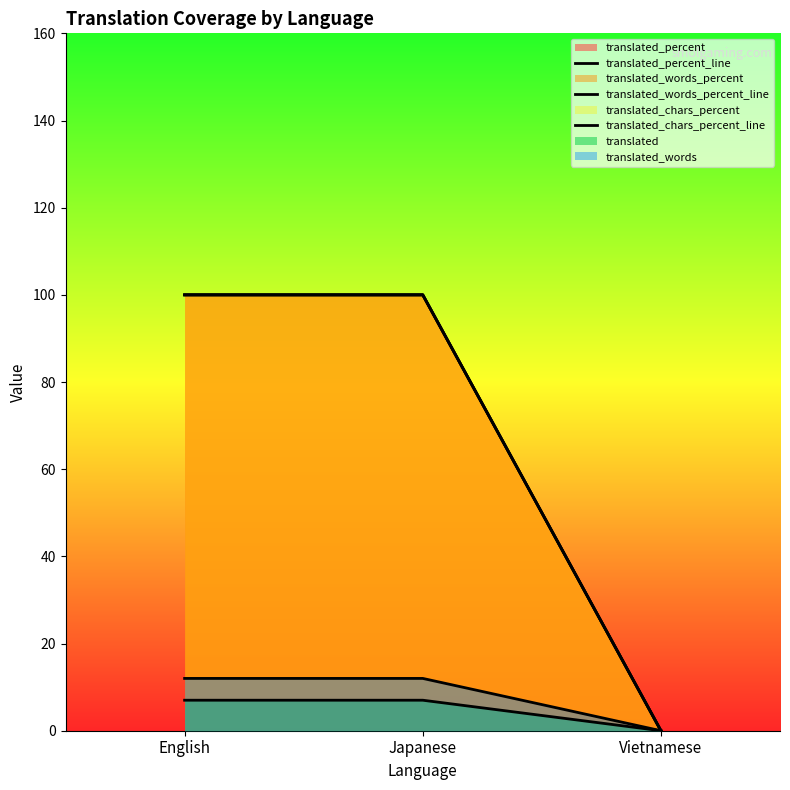

Is it true that translated_words_percent_line equals 64 at English?

False